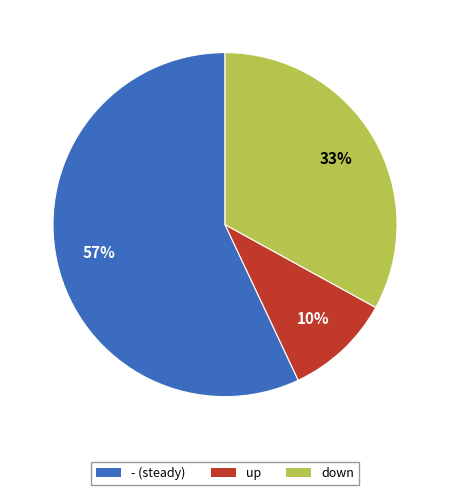

How many slices are in this pie chart?

3